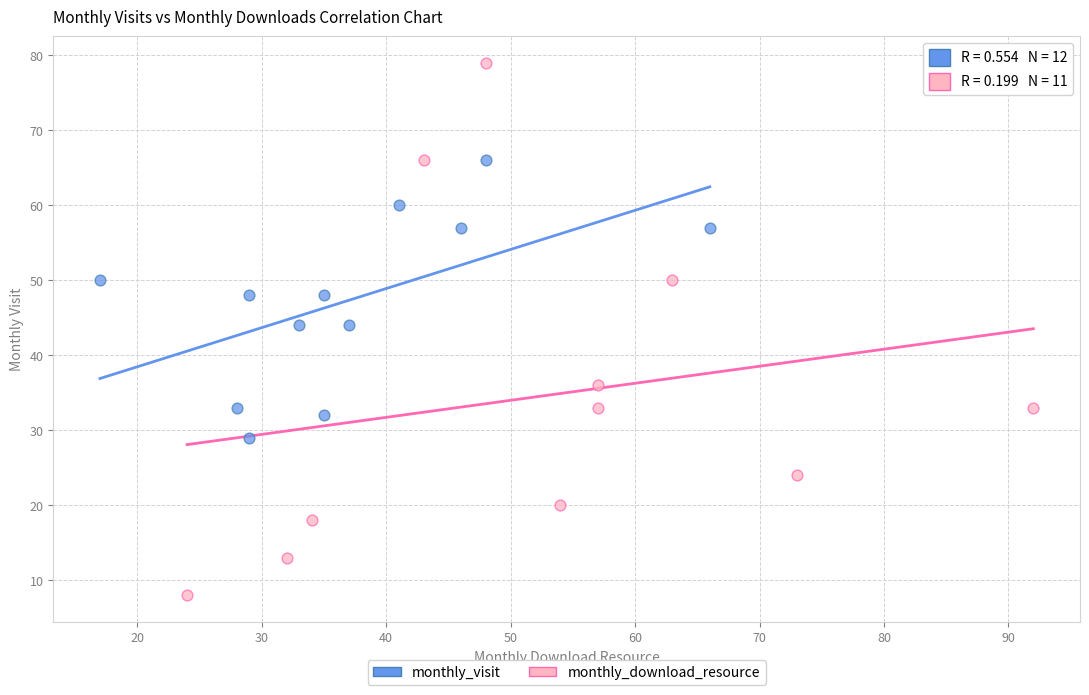

Which series contains the highest Y value?

monthly_download_resource